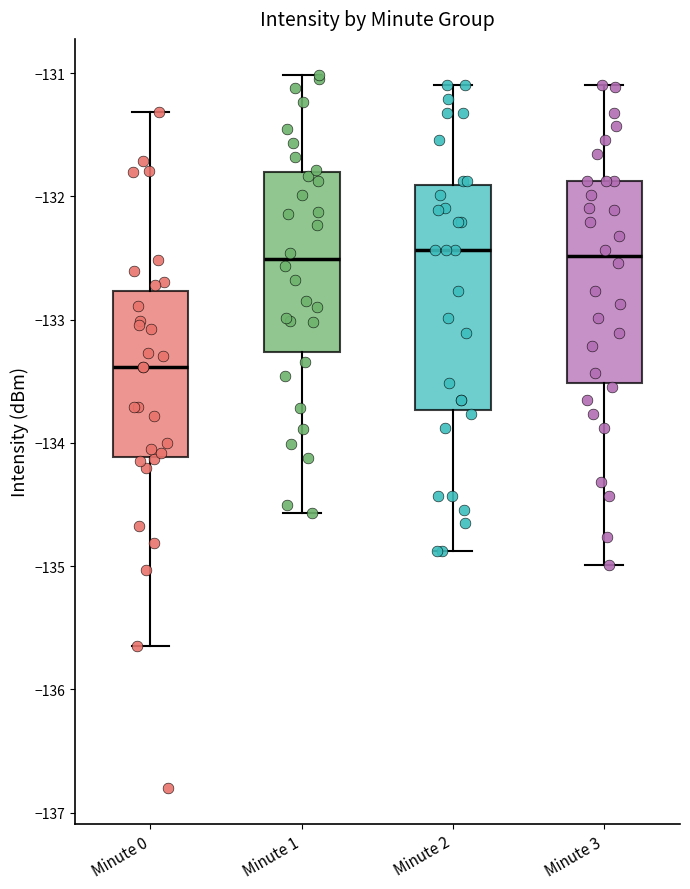

Which box has the lowest median line?

Minute 0